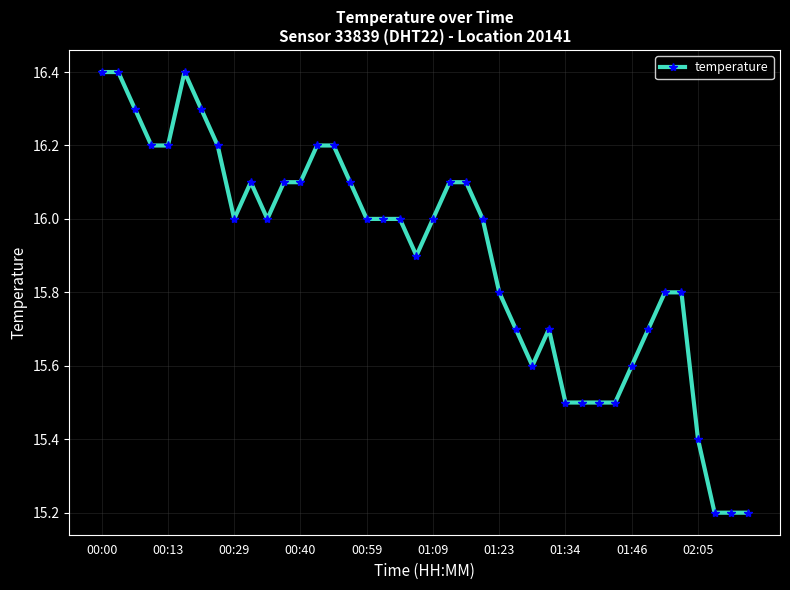

Reading left to right, what are all the values shown in this chart?

16.4	16.4	16.3	16.2	16.2	16.4	16.3	16.2	16.0	16.1	16.0	16.1	16.1	16.2	16.2	16.1	16.0	16.0	16.0	15.9	16.0	16.1	16.1	16.0	15.8	15.7	15.6	15.7	15.5	15.5	15.5	15.5	15.6	15.7	15.8	15.8	15.4	15.2	15.2	15.2